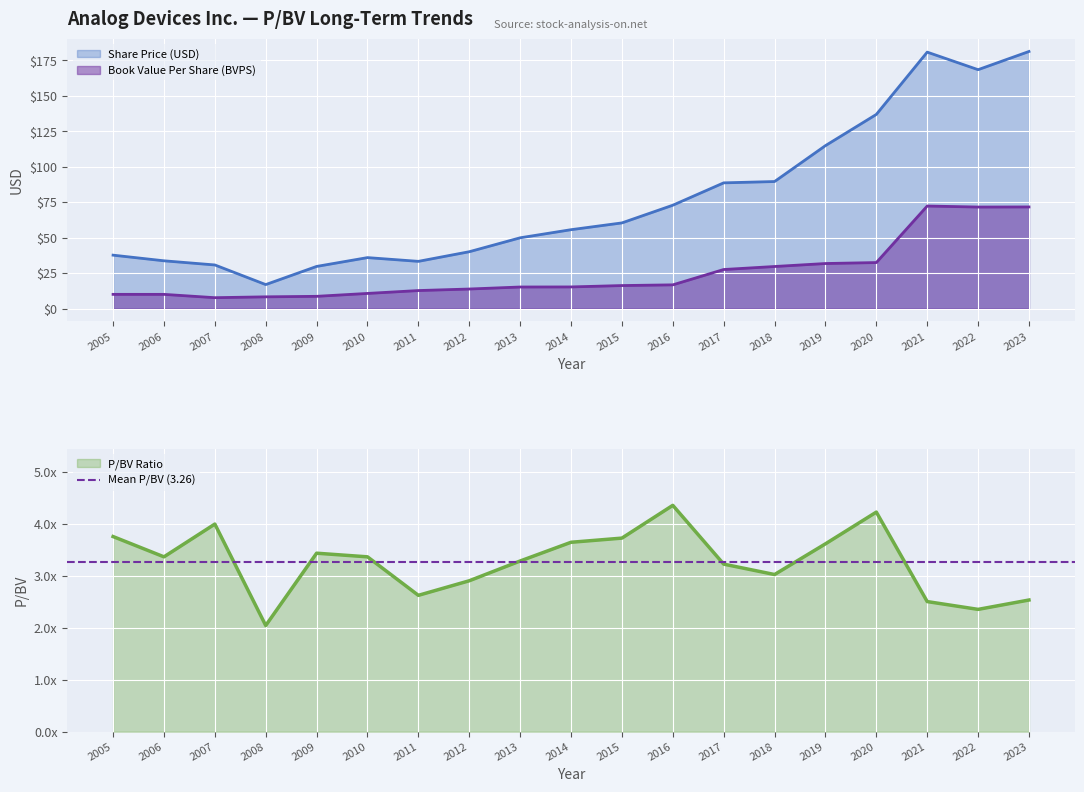

Which series has the largest range (max minus min)?

Share Price